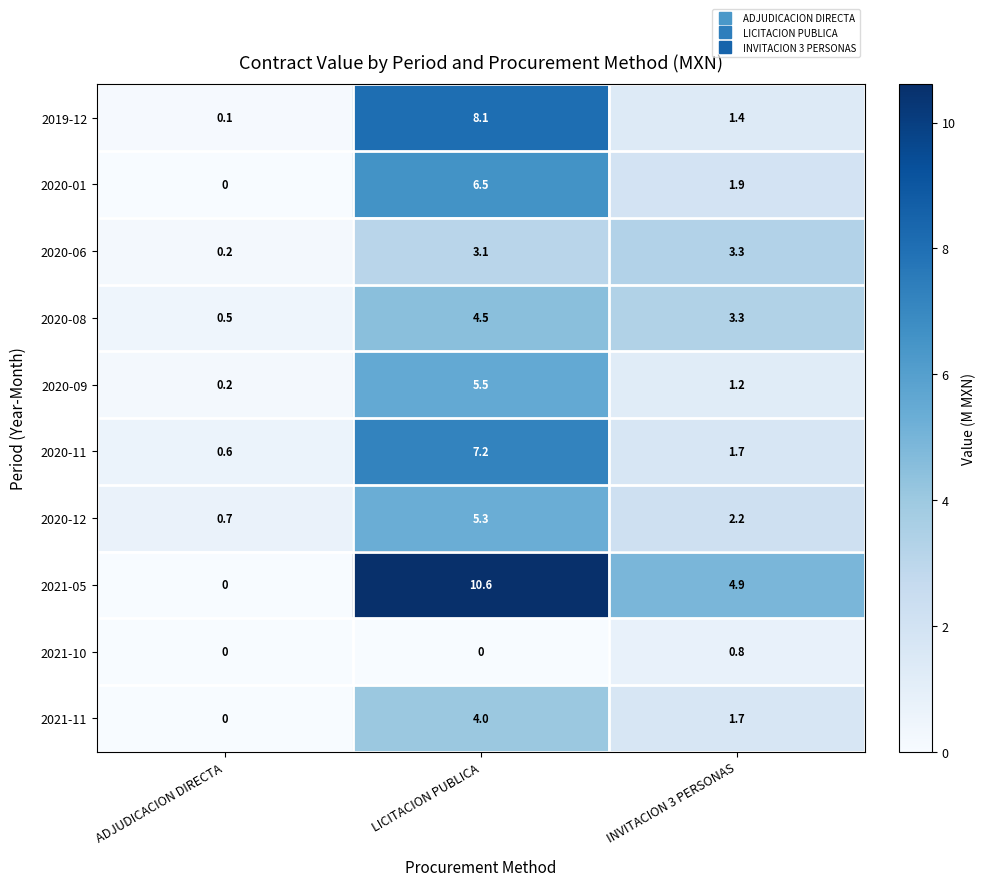

How many data points in 2020-08 are less than 3?

1